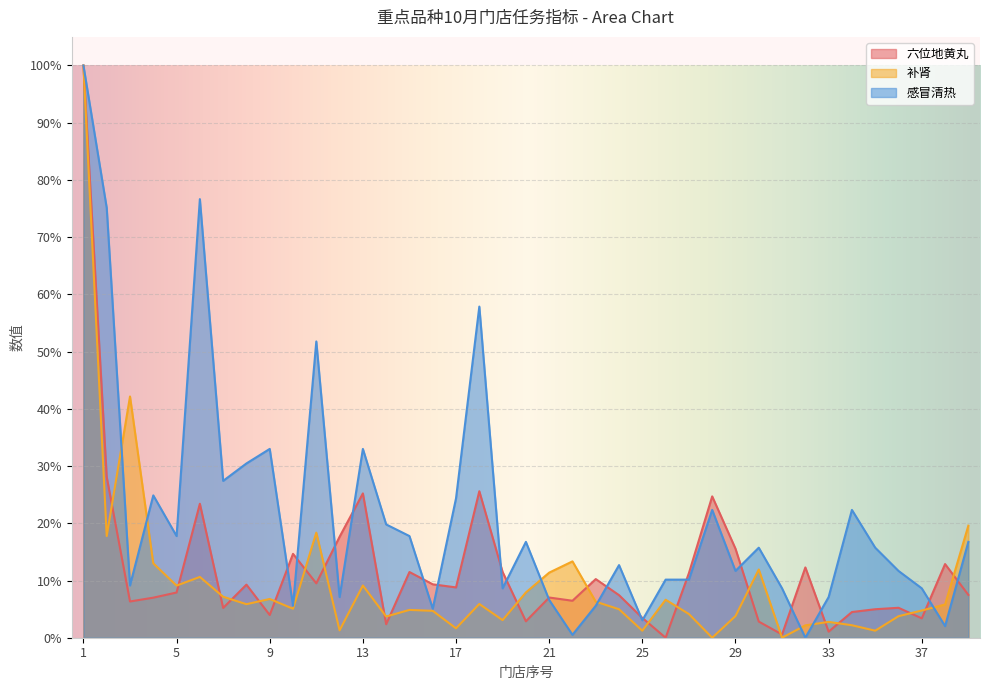

Read the 感冒清热 value at 20.

16.8